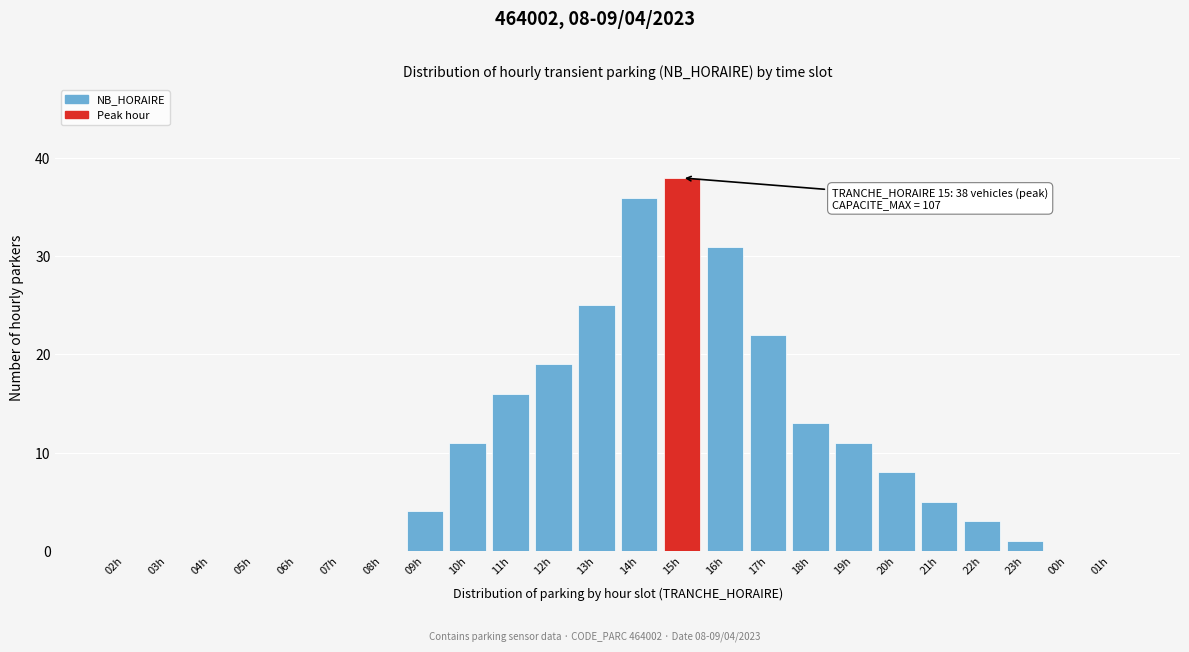

Reading left to right, list all the values displayed in this chart.

02h=0	03h=0	04h=0	05h=0	06h=0	07h=0	08h=0	09h=4	10h=11	11h=16	12h=19	13h=25	14h=36	15h=38	16h=31	17h=22	18h=13	19h=11	20h=8	21h=5	22h=3	23h=1	00h=0	01h=0